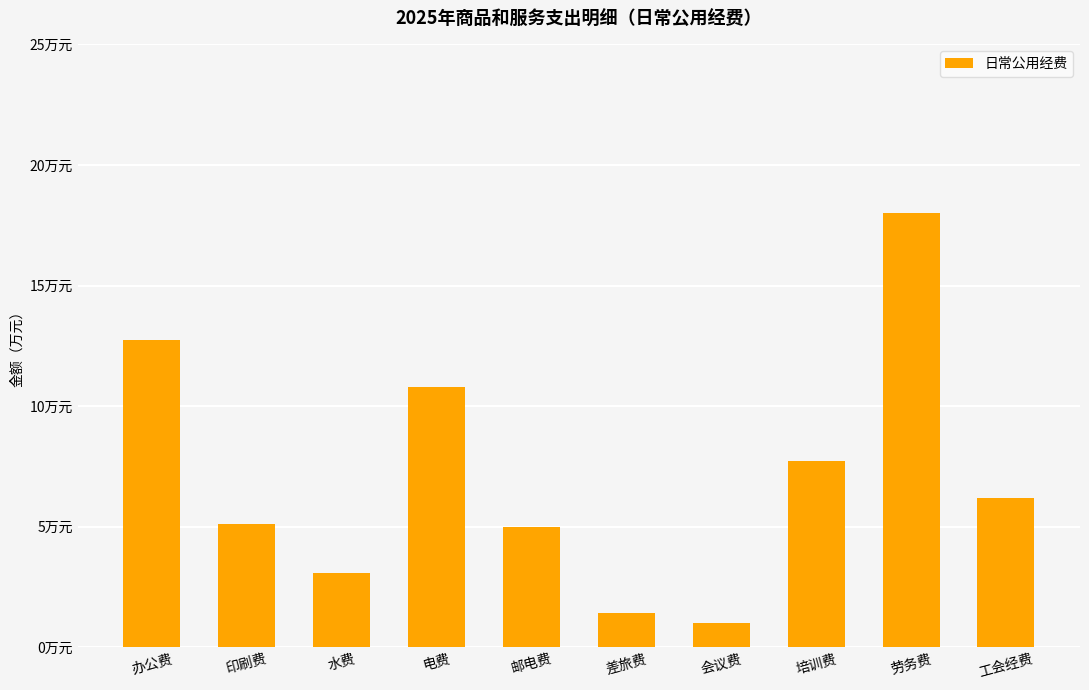

Rank the categories by value from highest to lowest.

劳务费, 办公费, 电费, 培训费, 工会经费, 印刷费, 邮电费, 水费, 差旅费, 会议费